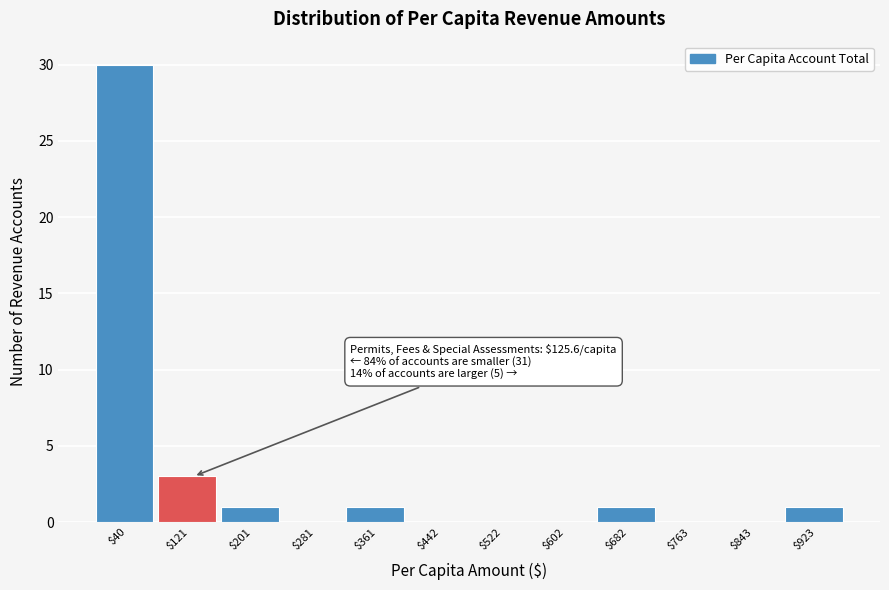

Over which range of the x-axis is the bar tallest?

0 to 80